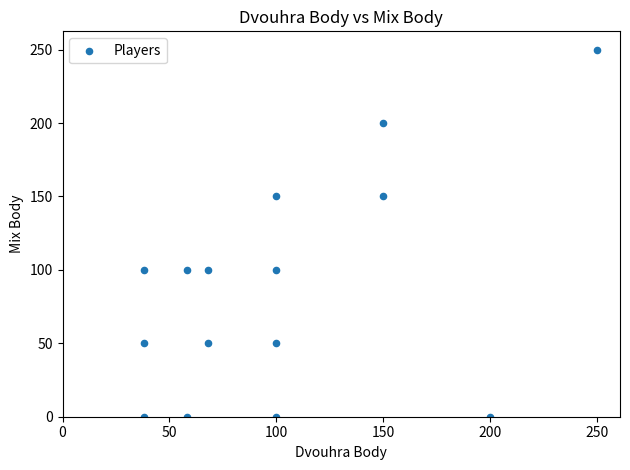

What is the range of X values (max minus min)?

212